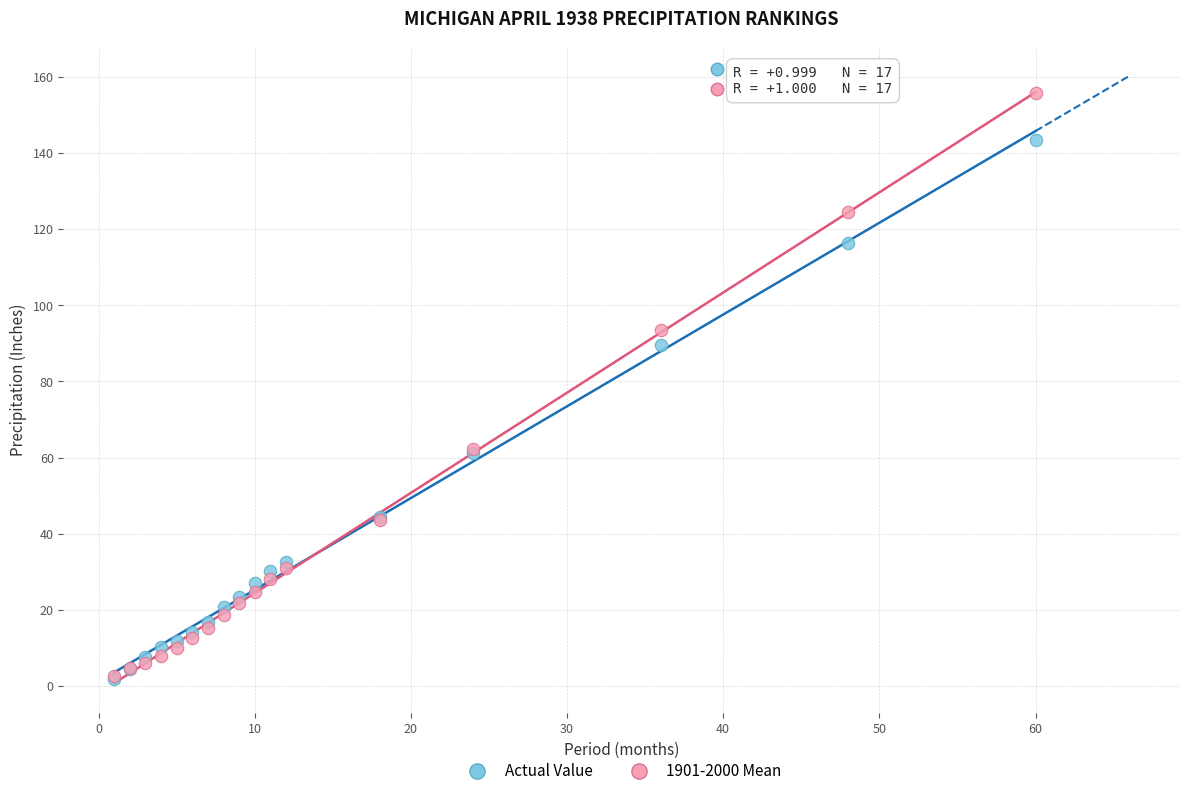

Across all series, what Y value is closest to 78?

89.5